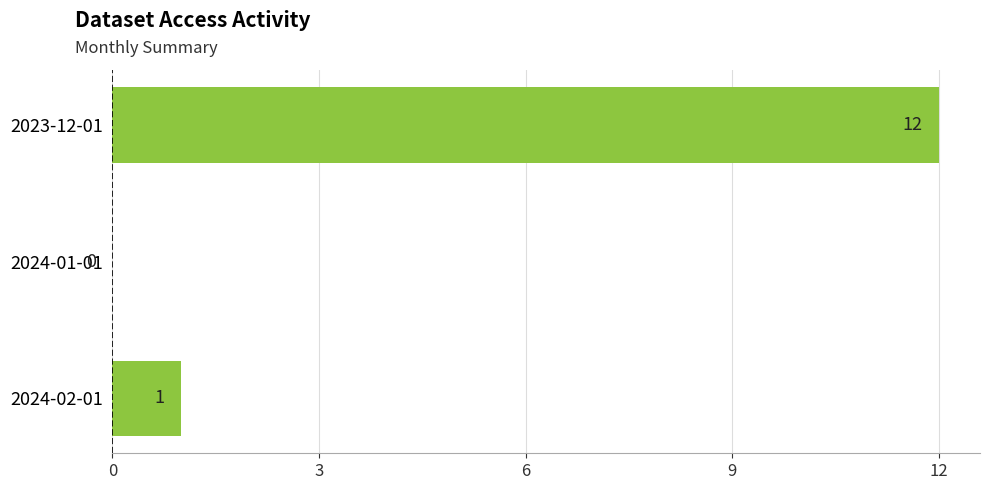

Are the bars horizontal?

Yes